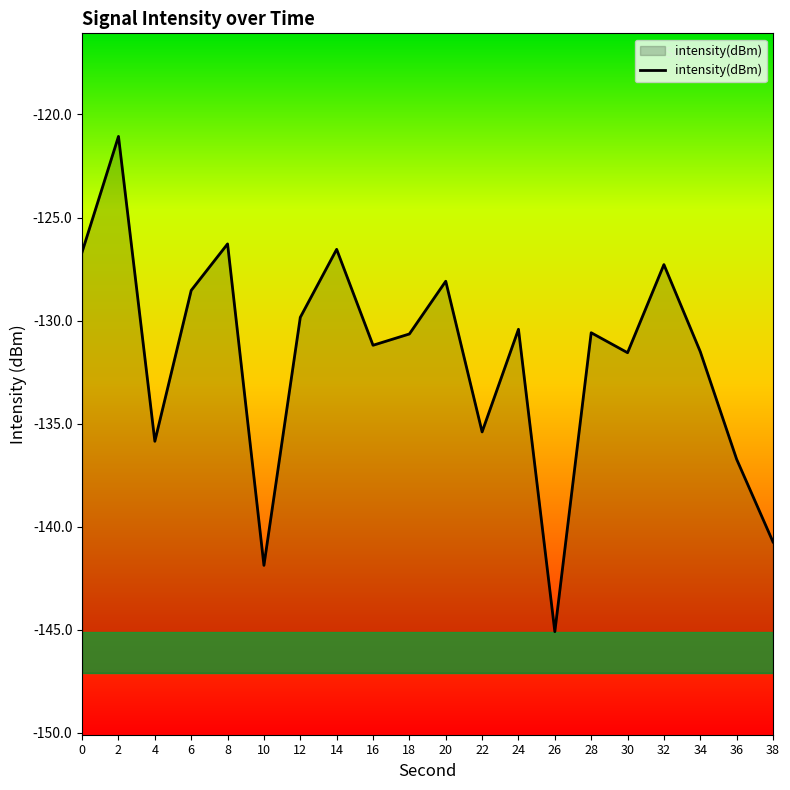

What is the average value?

-131.8